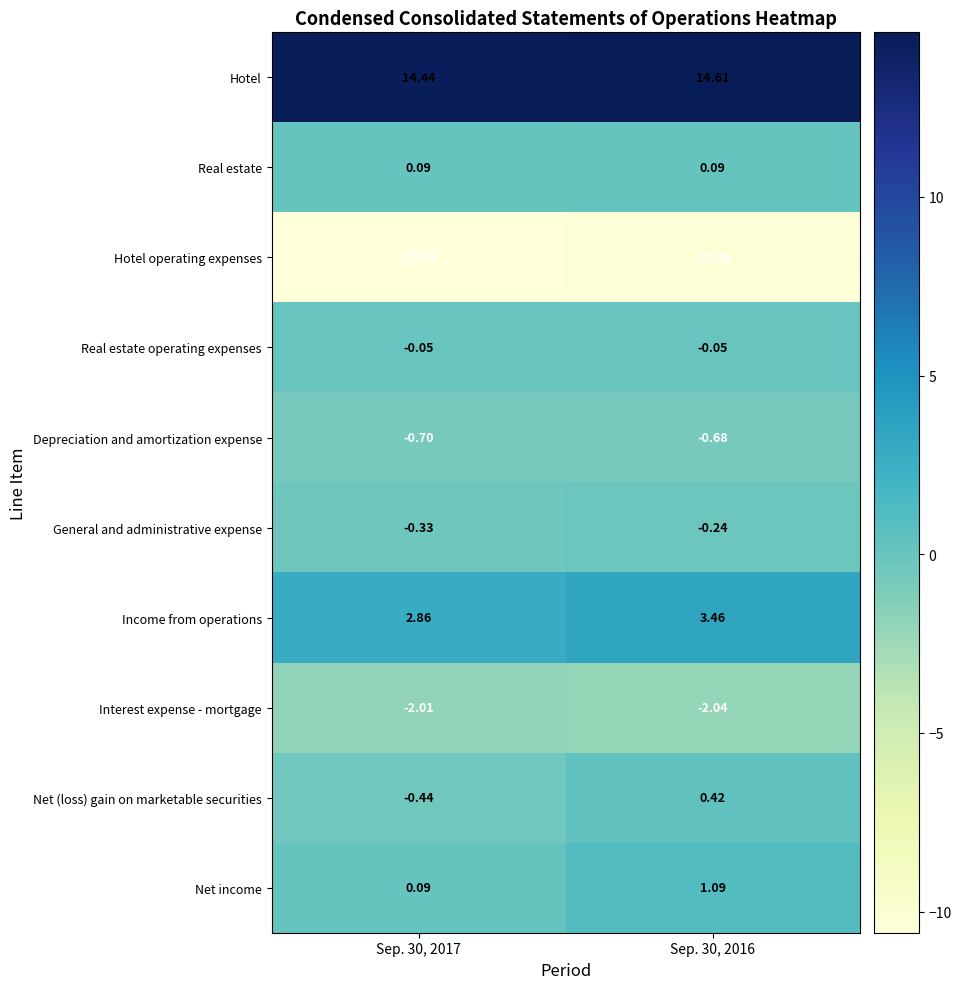

Rank the series at Sep. 30, 2016 from highest to lowest value.

Hotel, Income from operations, Net income, Net (loss) gain on marketable securities, Real estate, Real estate operating expenses, General and administrative expense, Depreciation and amortization expense, Interest expense - mortgage, Hotel operating expenses